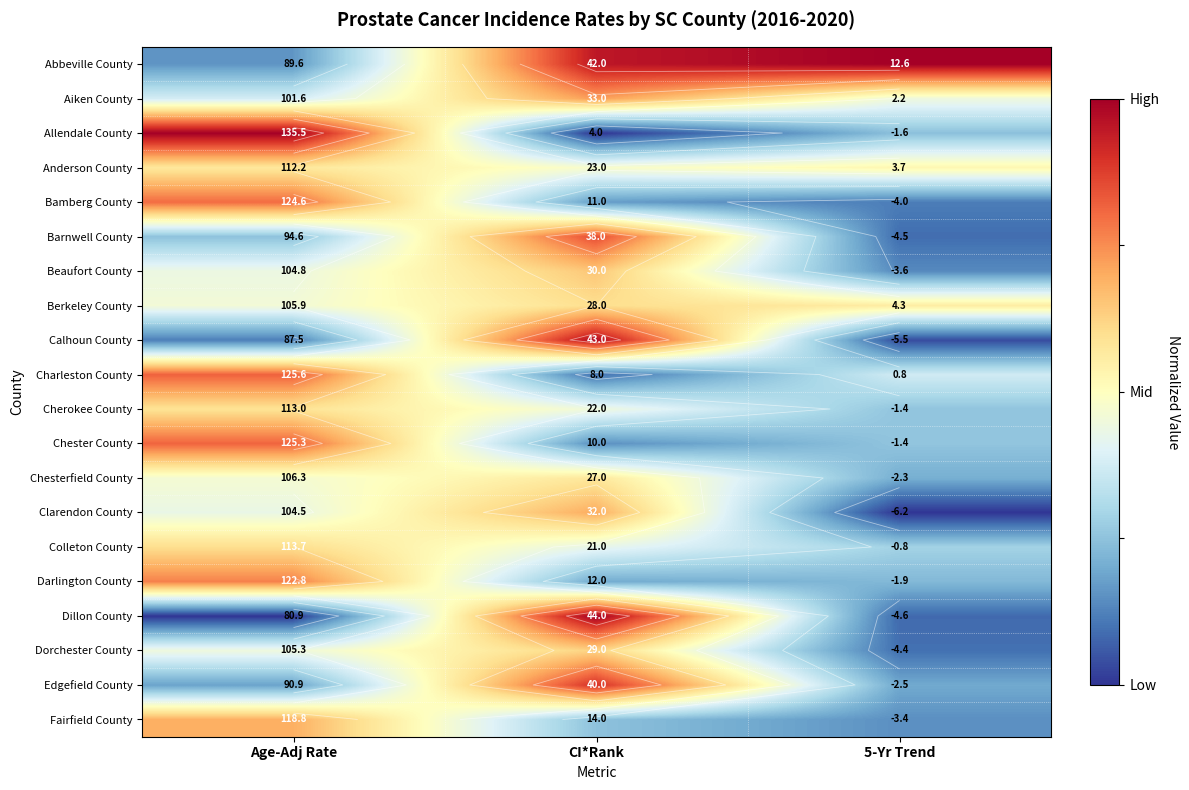

Is the value of Clarendon County at 5-Yr Trend greater than the value of Calhoun County at Age-Adj Rate?

No